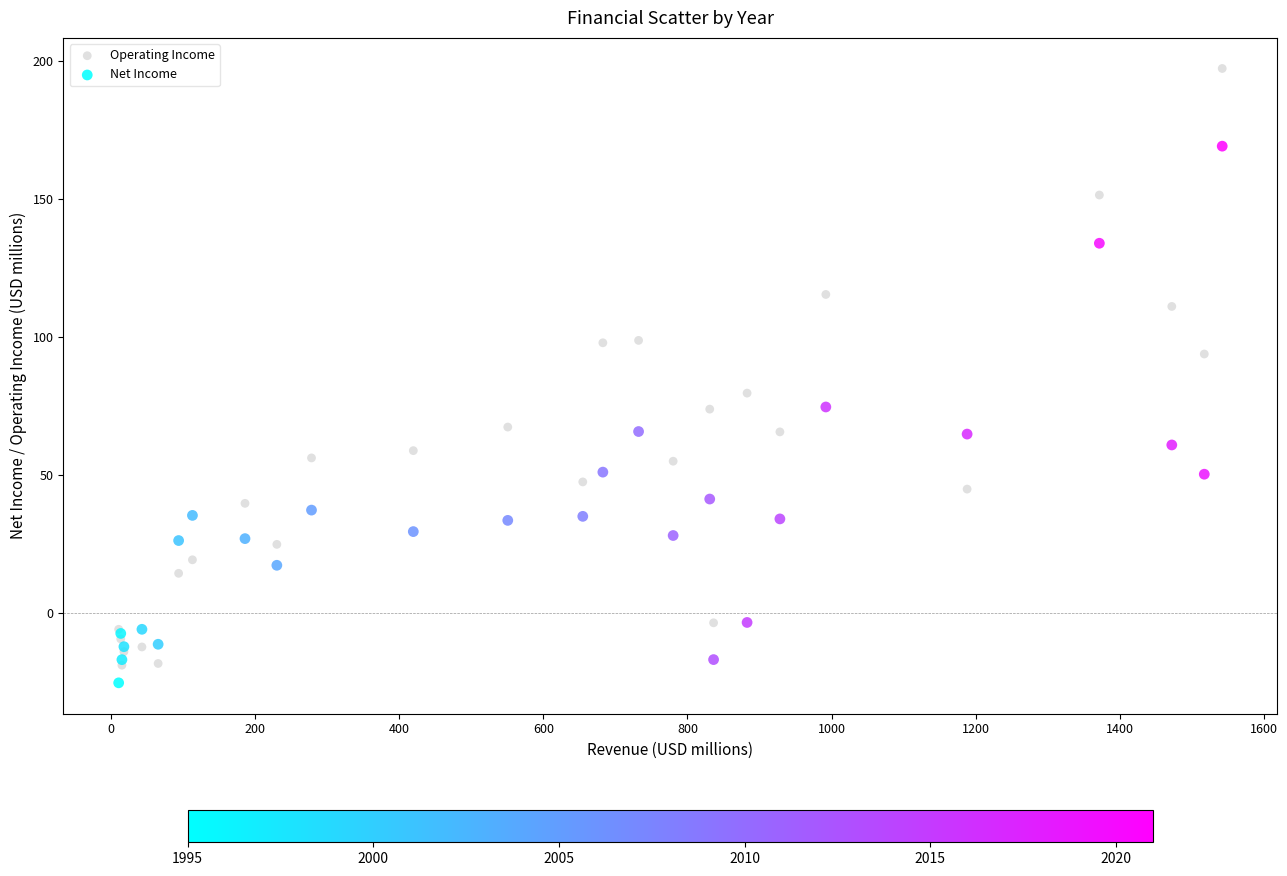

In the Operating Income series, what Y value is closest to 89?

93.8